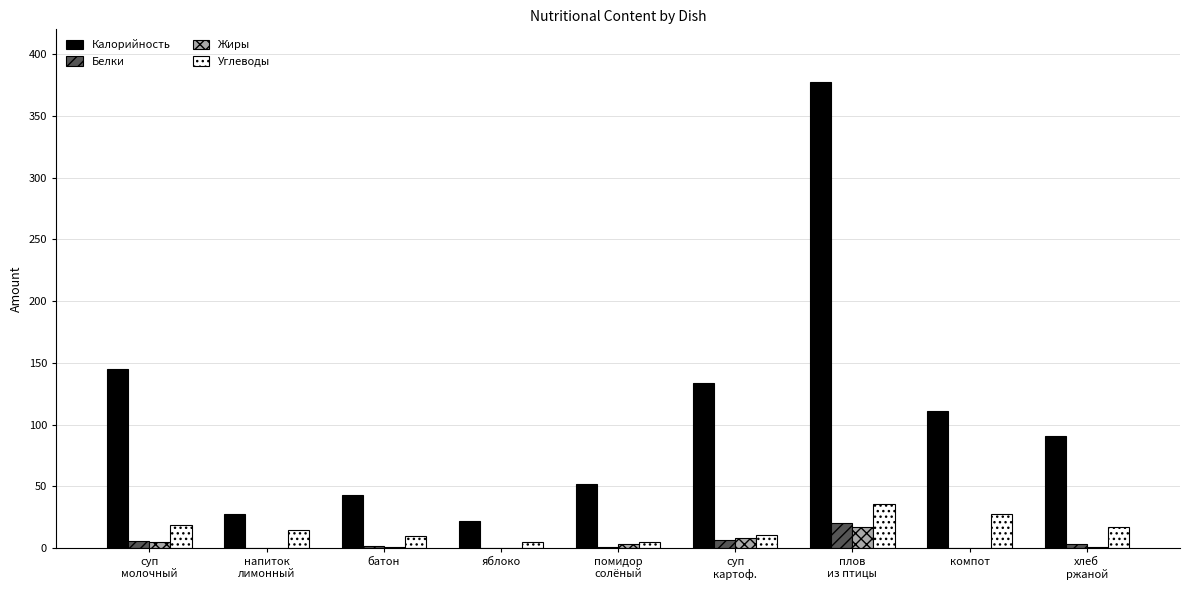

Is it true that Калорийность equals 24 at батон?

False